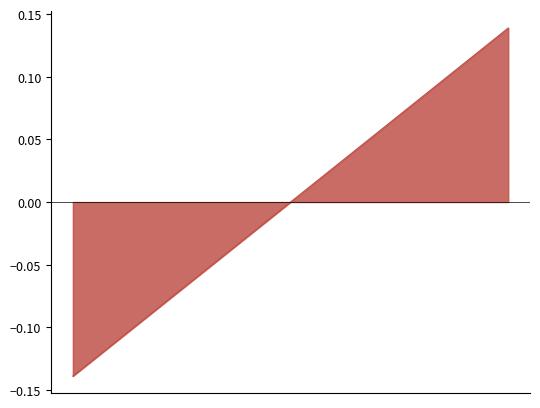

What is the difference between the maximum and minimum values?

0.3